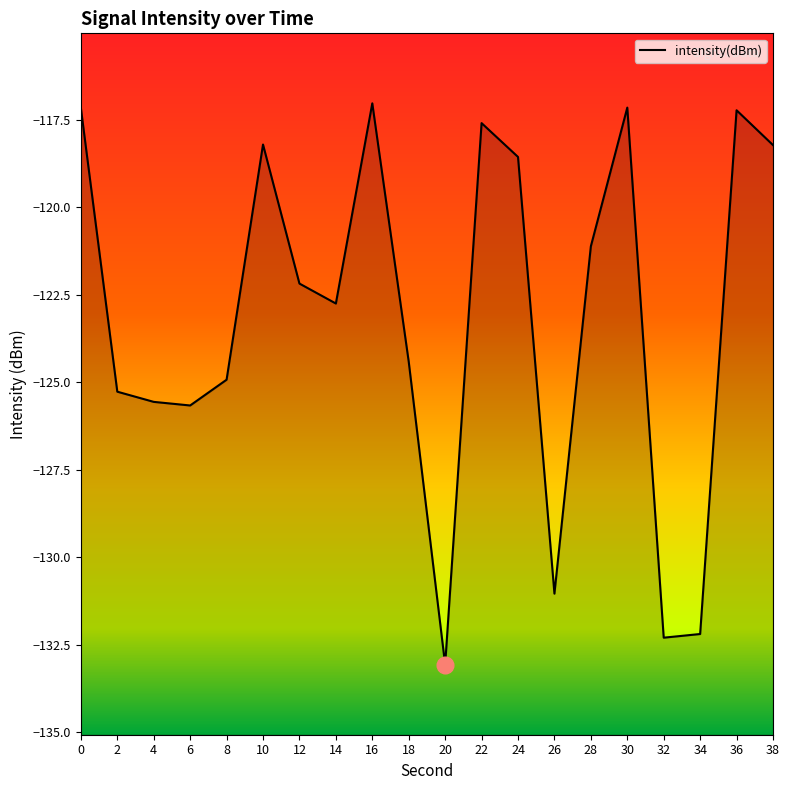

Reading left to right, what are all the values shown in this chart?

0=-117.2	2=-125.3	4=-125.6	6=-125.7	8=-124.9	10=-118.2	12=-122.2	14=-122.8	16=-117.0	18=-124.4	20=-133.1	22=-117.6	24=-118.6	26=-131.0	28=-121.1	30=-117.2	32=-132.3	34=-132.2	36=-117.2	38=-118.2